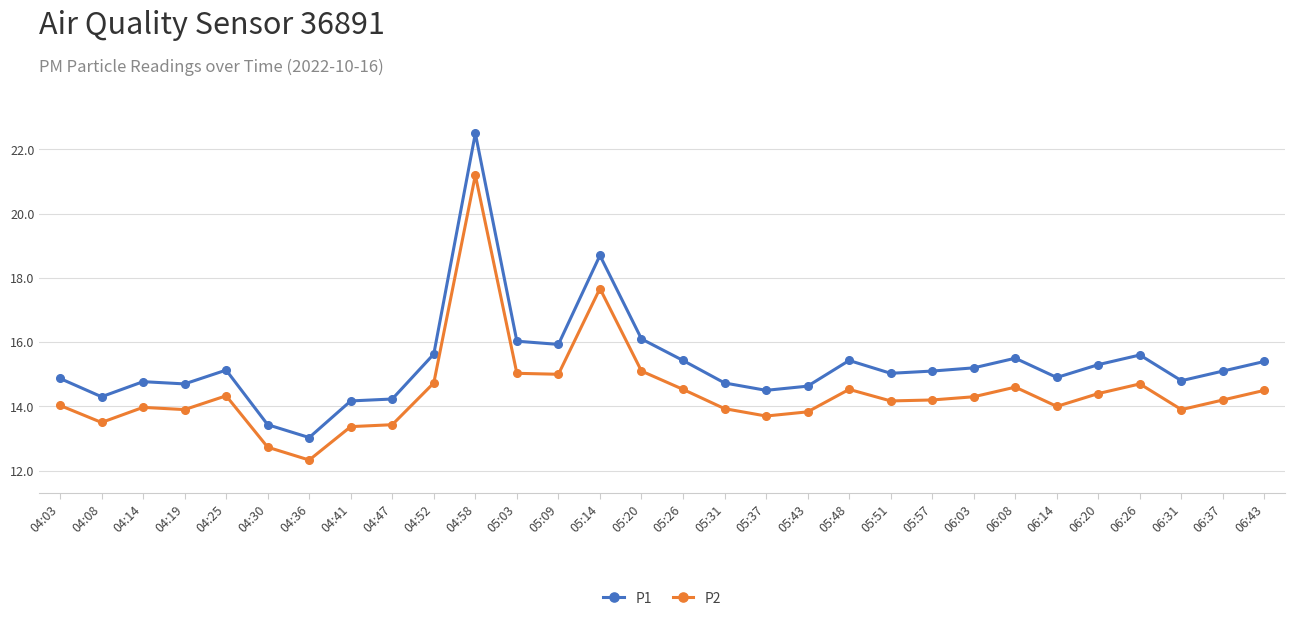

How many lines are shown in the chart?

2